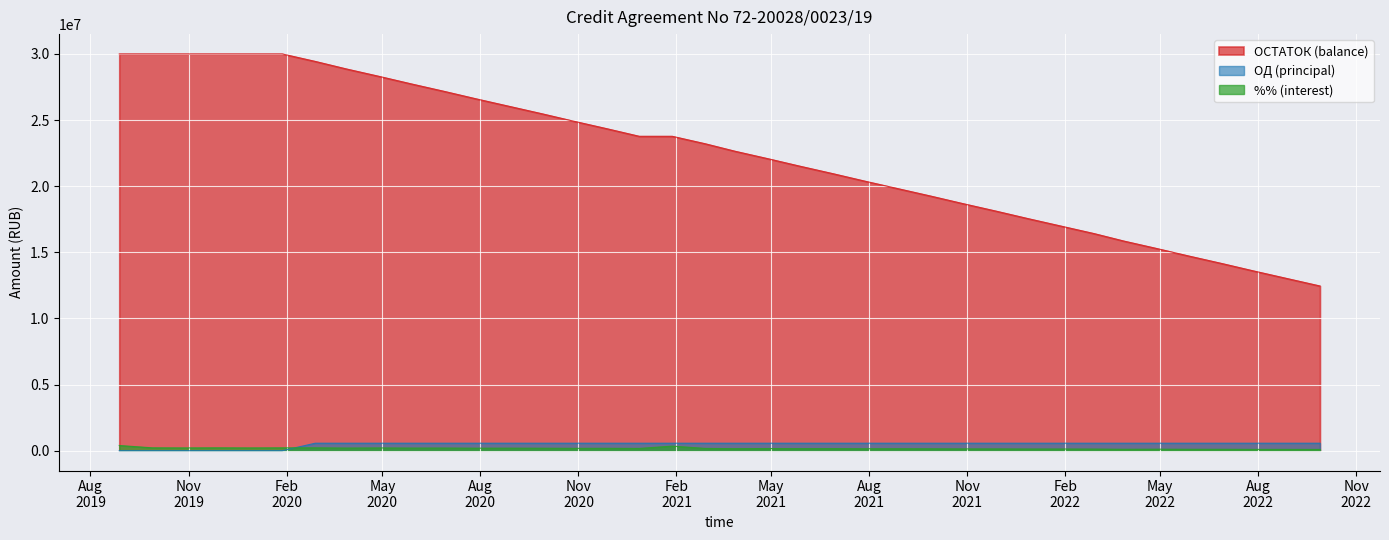

What position from the left is 2019-11-28?

4